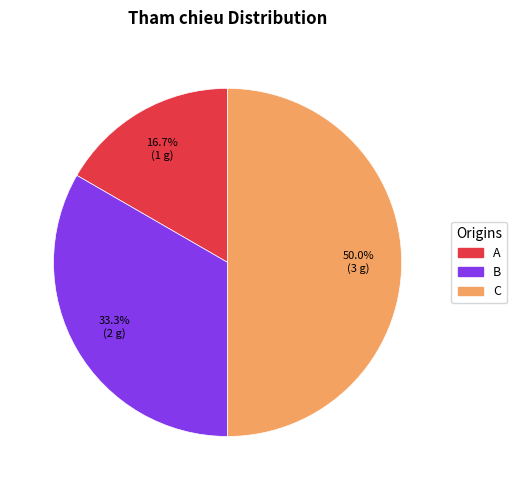

The A slice represents 17% of the pie. True or false?

True